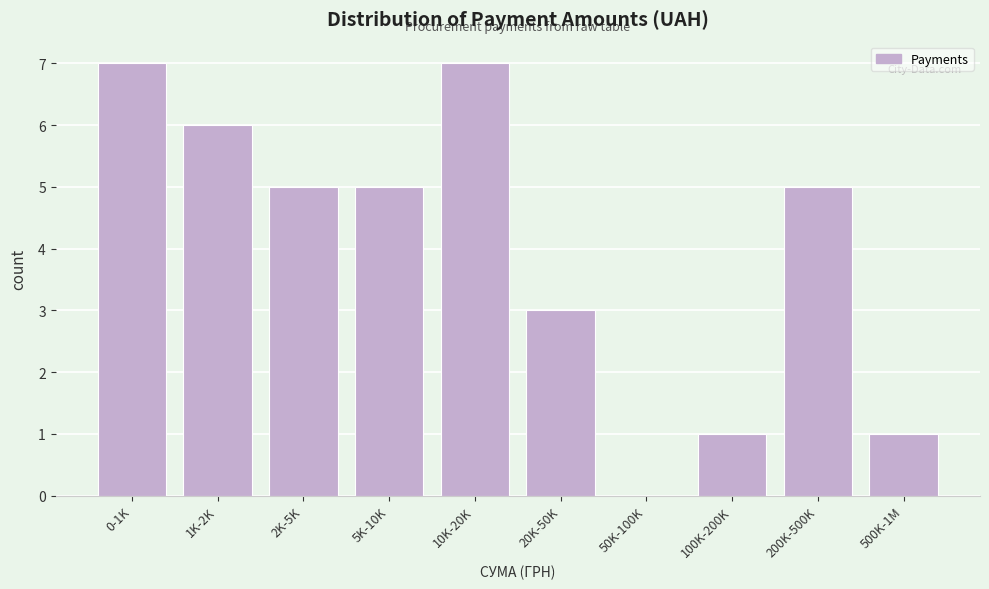

Reading right to left, list all the values displayed in this chart.

500K-1M=1	200K-500K=5	100K-200K=1	50K-100K=0	20K-50K=3	10K-20K=7	5K-10K=5	2K-5K=5	1K-2K=6	0-1K=7